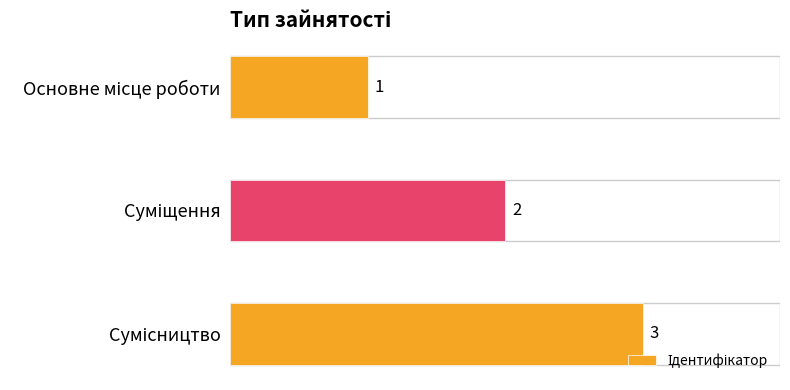

What is the maximum value shown in the chart?

3